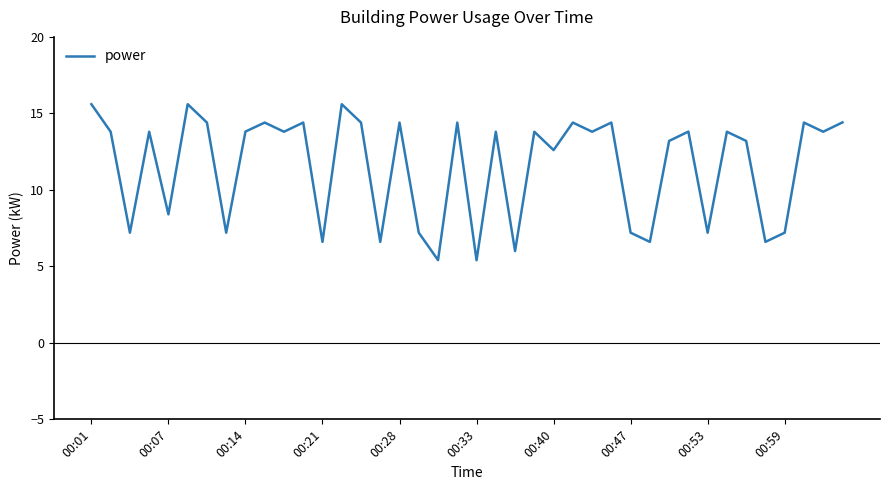

What is the greatest value displayed?

15.6